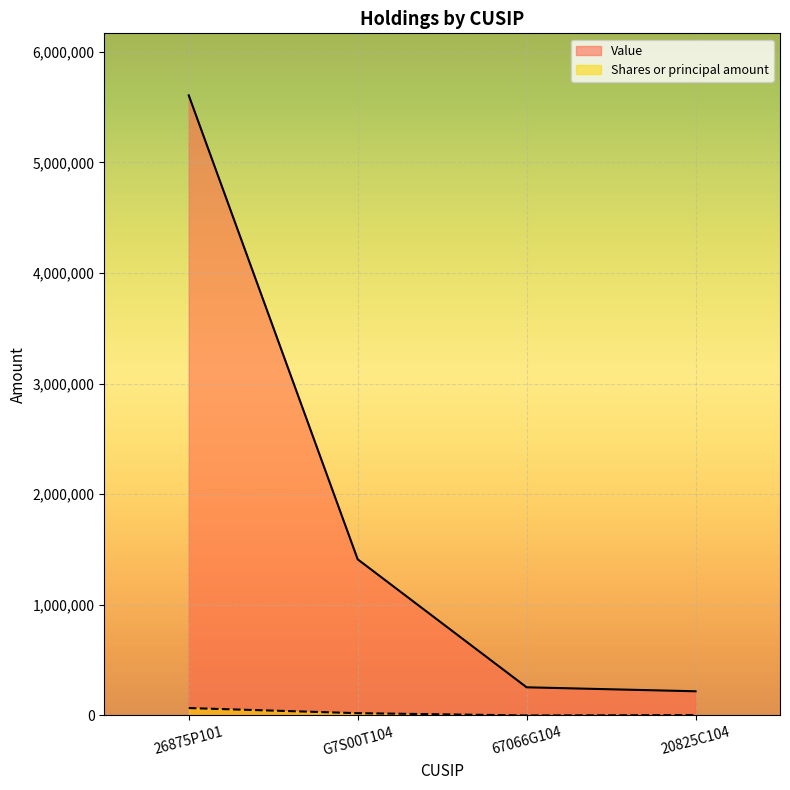

True or false: Shares or principal amount and Value cross at least once.

False